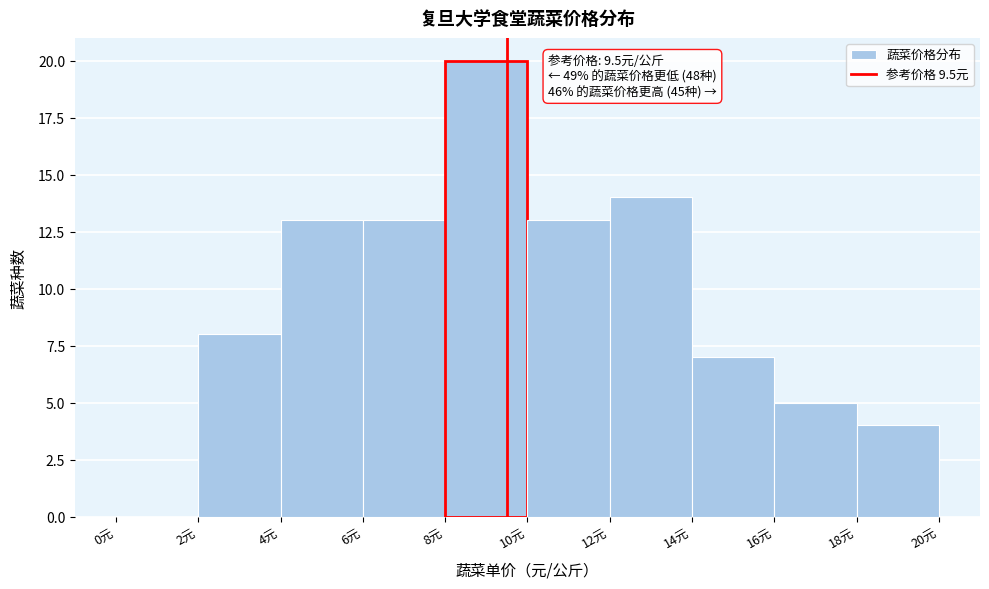

Which range on the x-axis has the tallest bar?

8 to 10